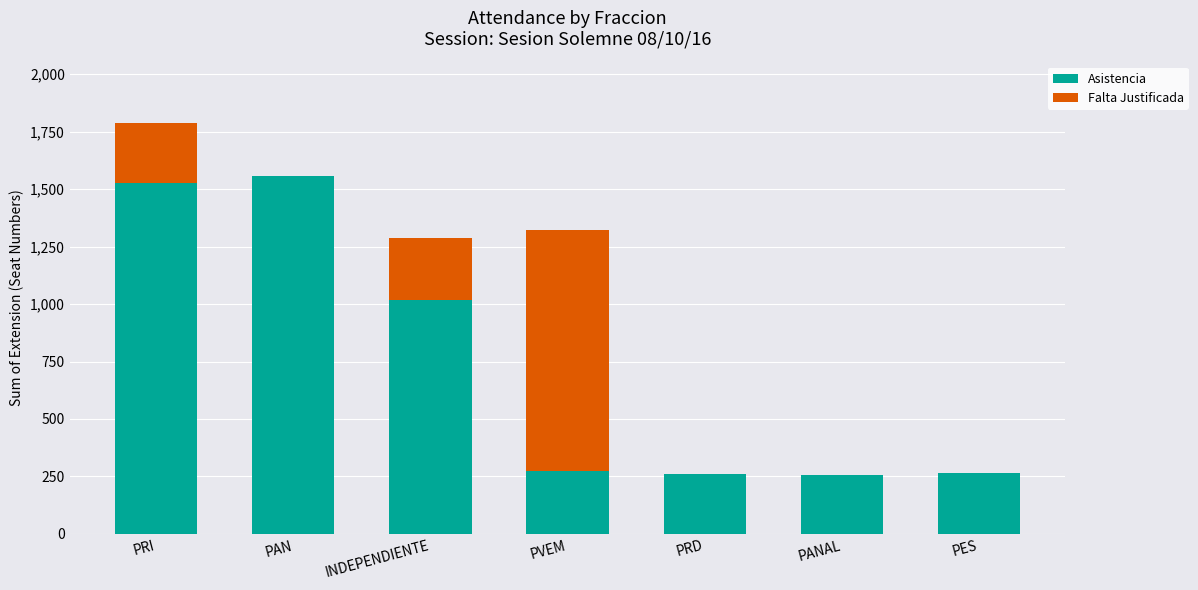

What is the total value across all series at PRD?

261